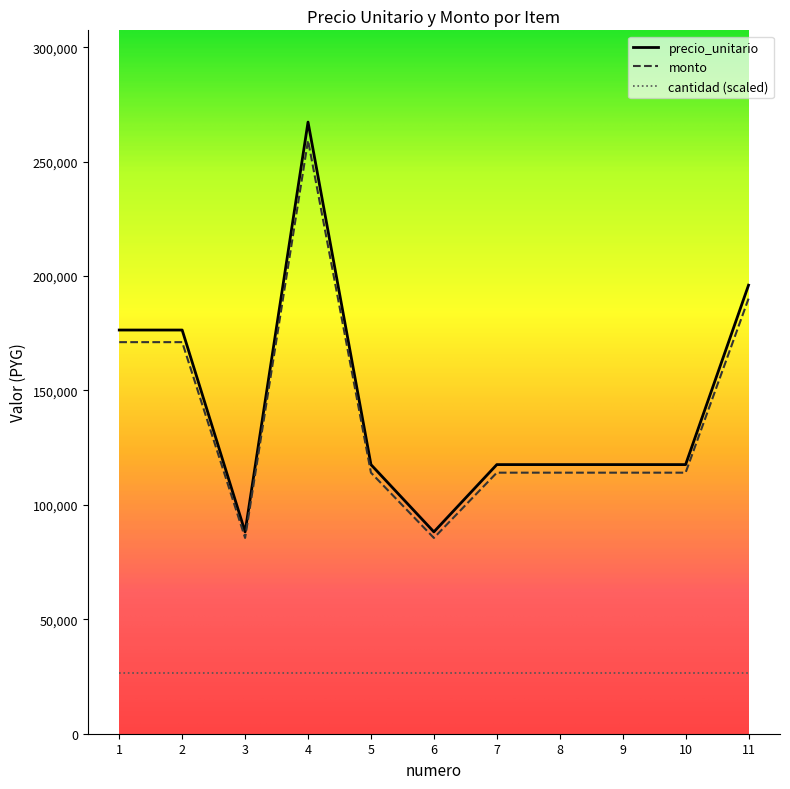

List the series in order of their peak value, highest first.

precio_unitario, monto, cantidad (scaled)